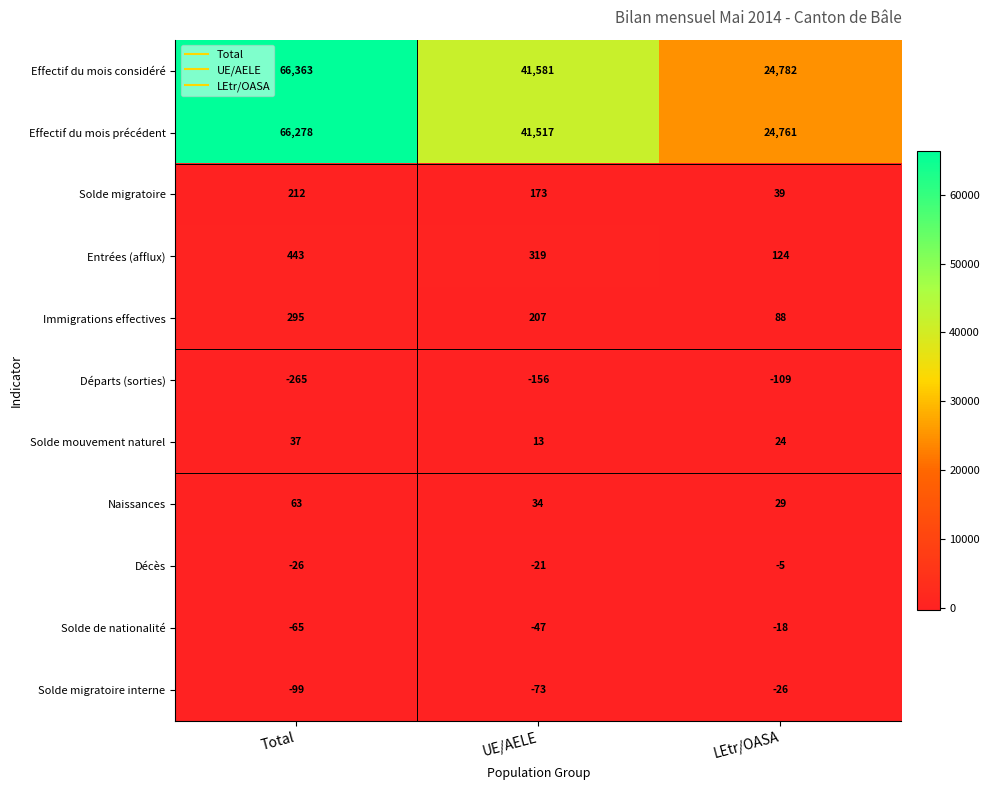

The value of Départs (sorties) at UE/AELE is -156. True or false?

True